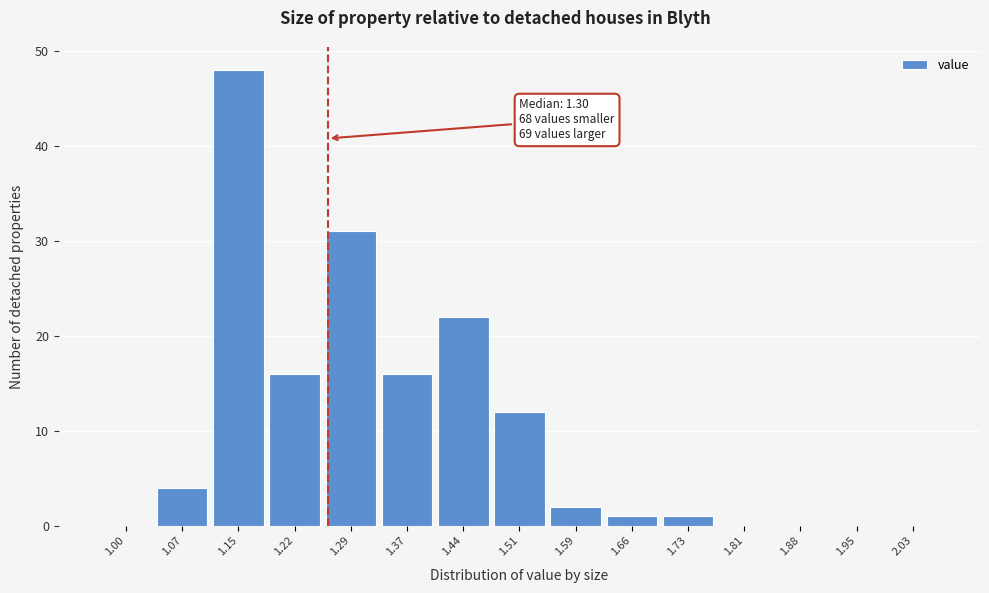

Reading left to right, transcribe all the data shown in this chart.

1.00=0	1.07=4	1.15=48	1.22=16	1.29=31	1.37=16	1.44=22	1.51=12	1.59=2	1.66=1	1.73=1	1.81=0	1.88=0	1.95=0	2.03=0